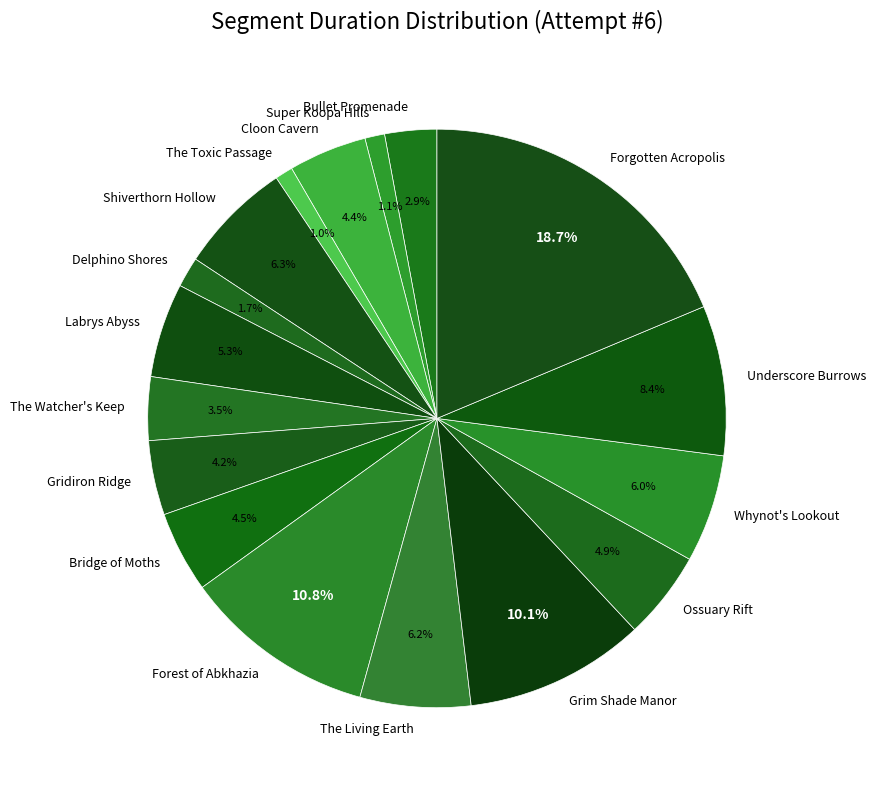

The Super Koopa Hills slice represents 10% of the pie. True or false?

False